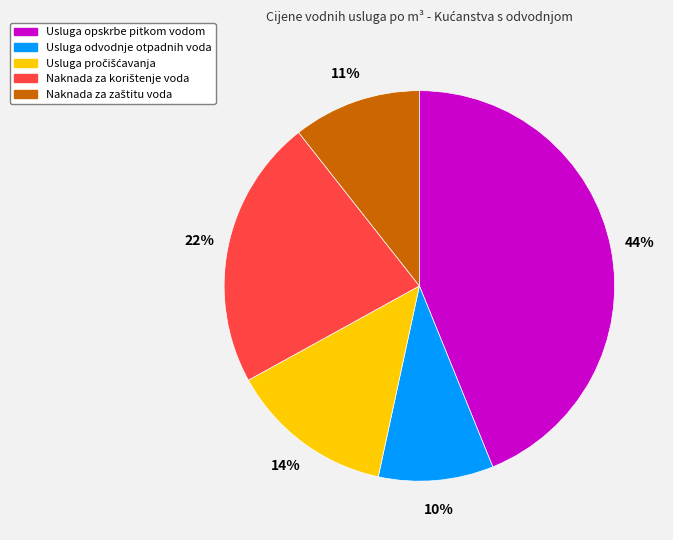

What percentage is the Usluga opskrbe pitkom vodom slice, to the nearest percent?

44%